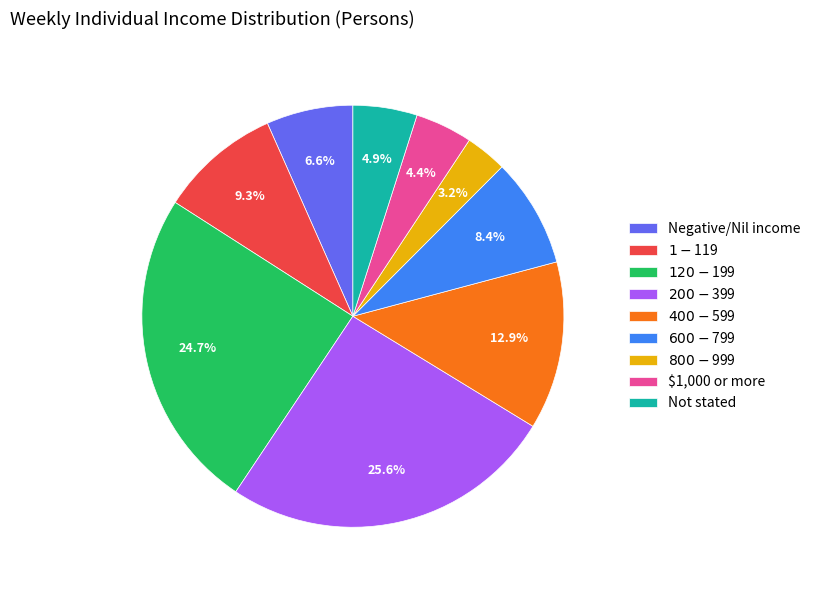

What is the largest slice in the pie chart?

$200-$399